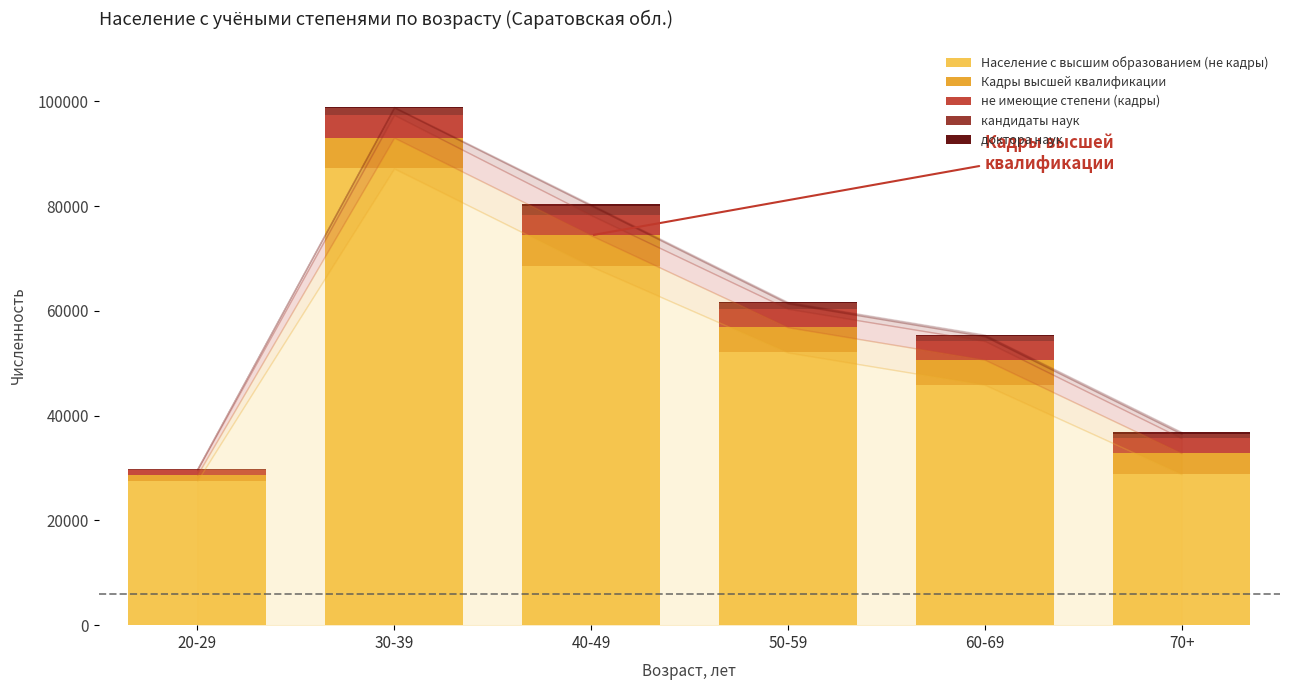

Are the bars grouped side by side (vs. stacked)?

No